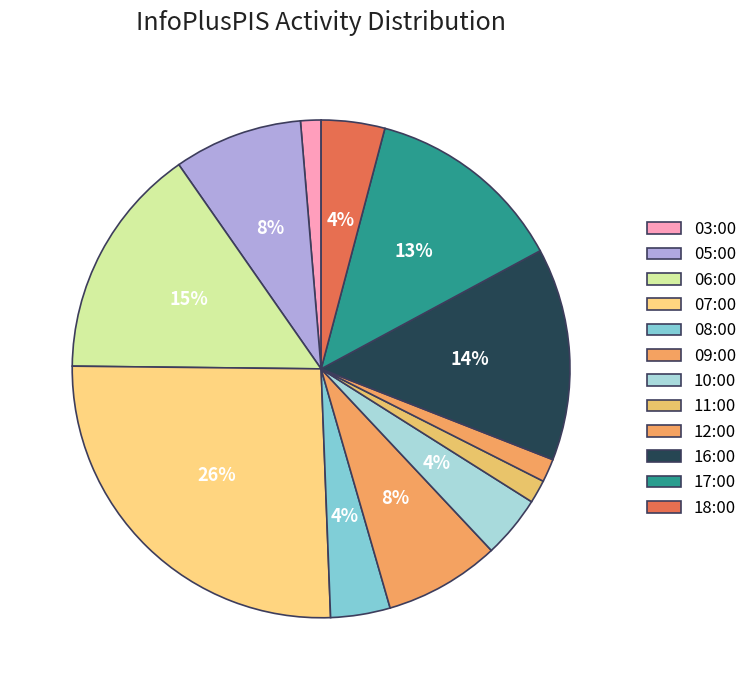

How many segments does this pie chart have?

12